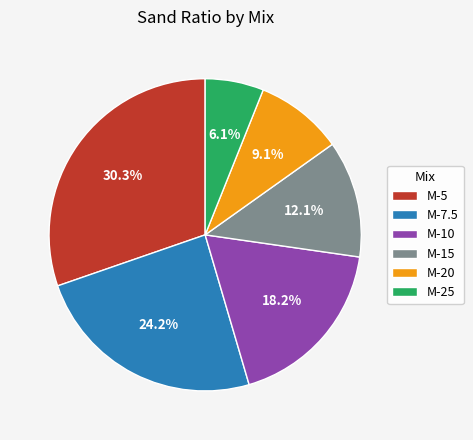

How many segments does this pie chart have?

6